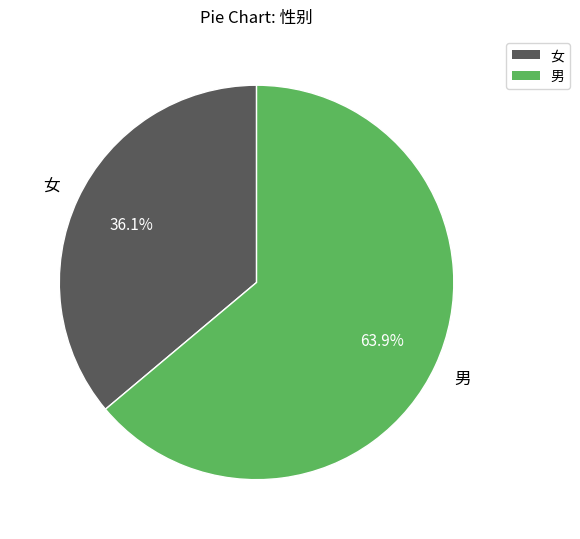

Which has a higher value, 女 or 男?

男